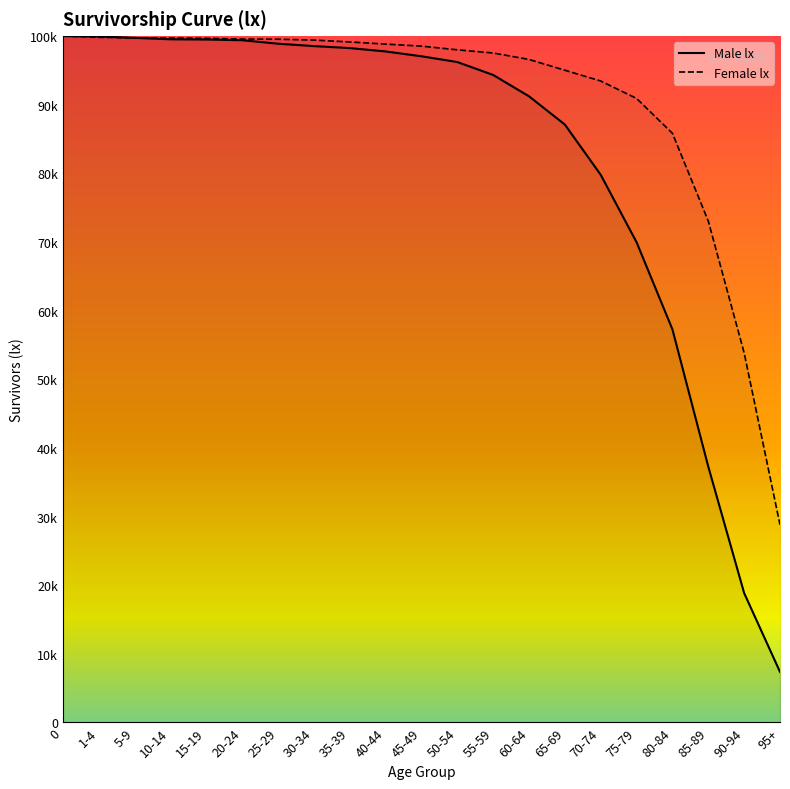

The lx_male series shows 7372 at 95+. True or false?

True